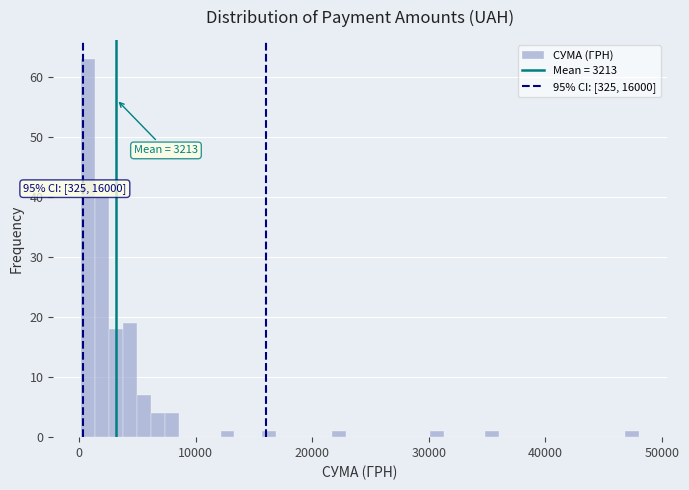

Around what value on the x-axis is the tallest bar? Give the approximate position of its centre, as read against the axis.

1000